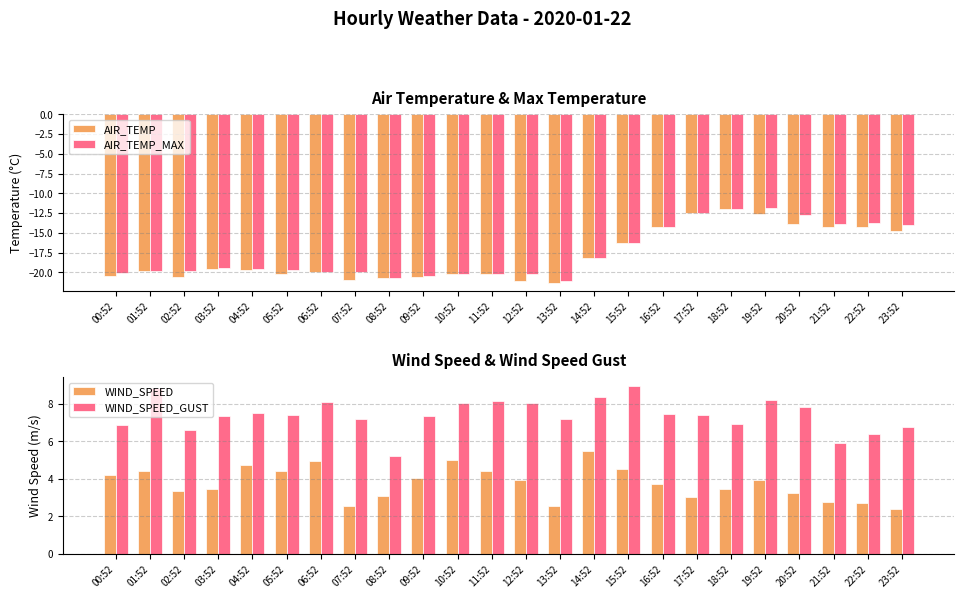

What is the label of the 8th bar from the right?

16:52